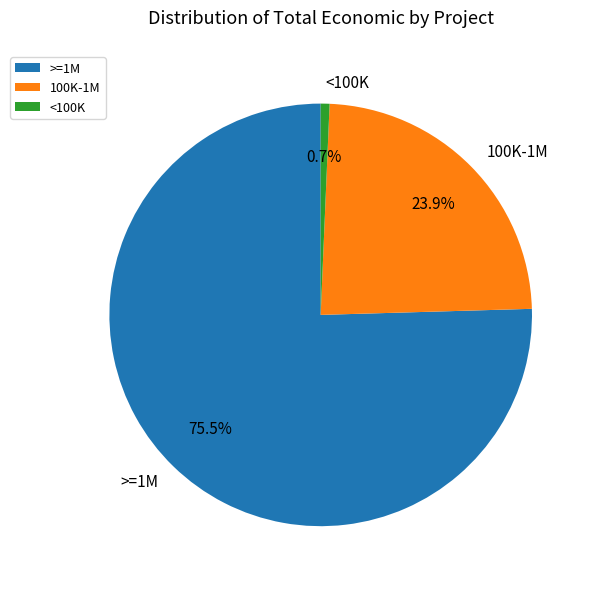

Approximately how many times larger is the value at >=1M compared to 100K-1M?

3.2